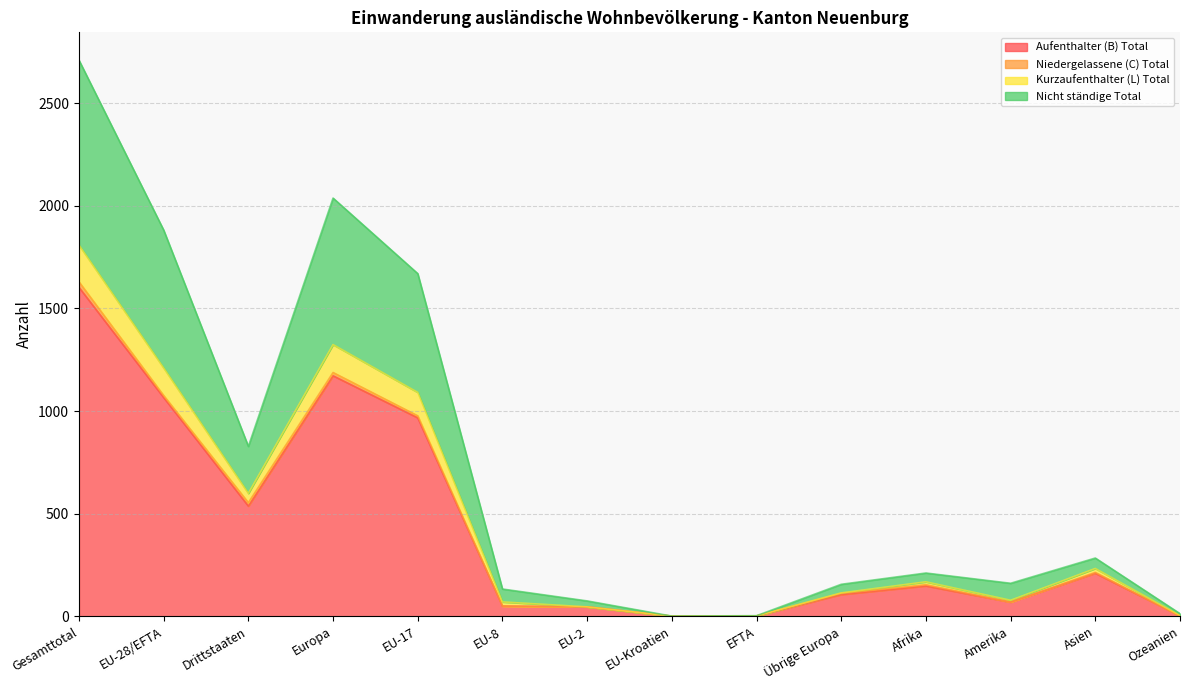

At which category is the sum across all series the highest?

Gesamttotal